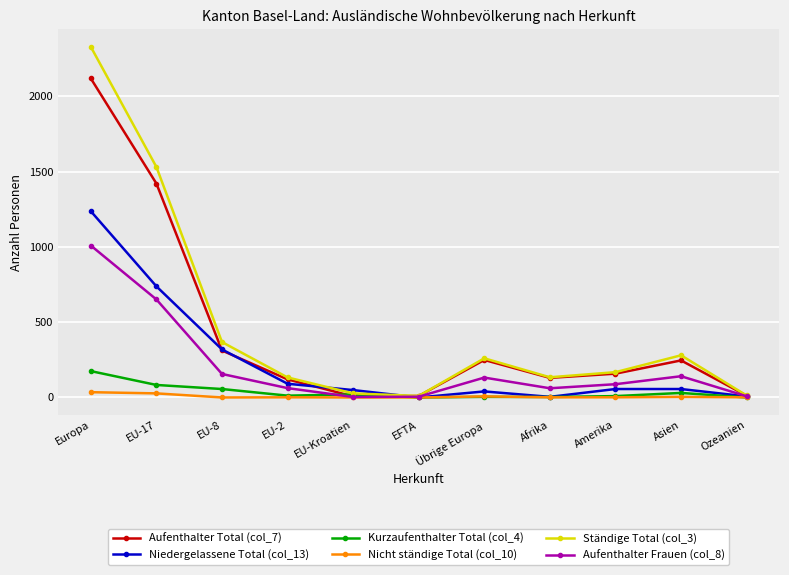

At which label does Nicht ständige Total (col_10) first exceed 1?

Europa